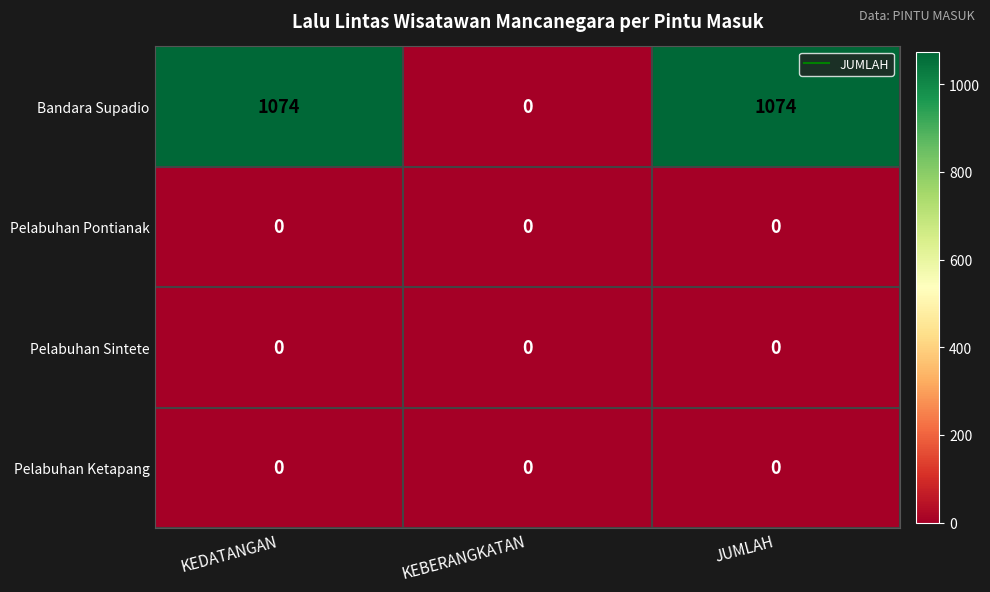

Which series changed the most between KEBERANGKATAN and JUMLAH?

Bandara Supadio